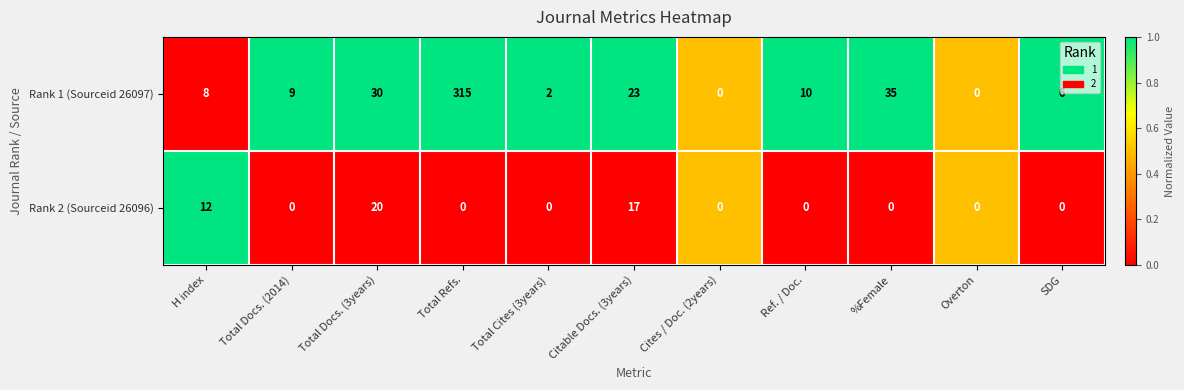

The Rank 1 (Sourceid 26097) series shows 0 at Cites / Doc. (2years). True or false?

True